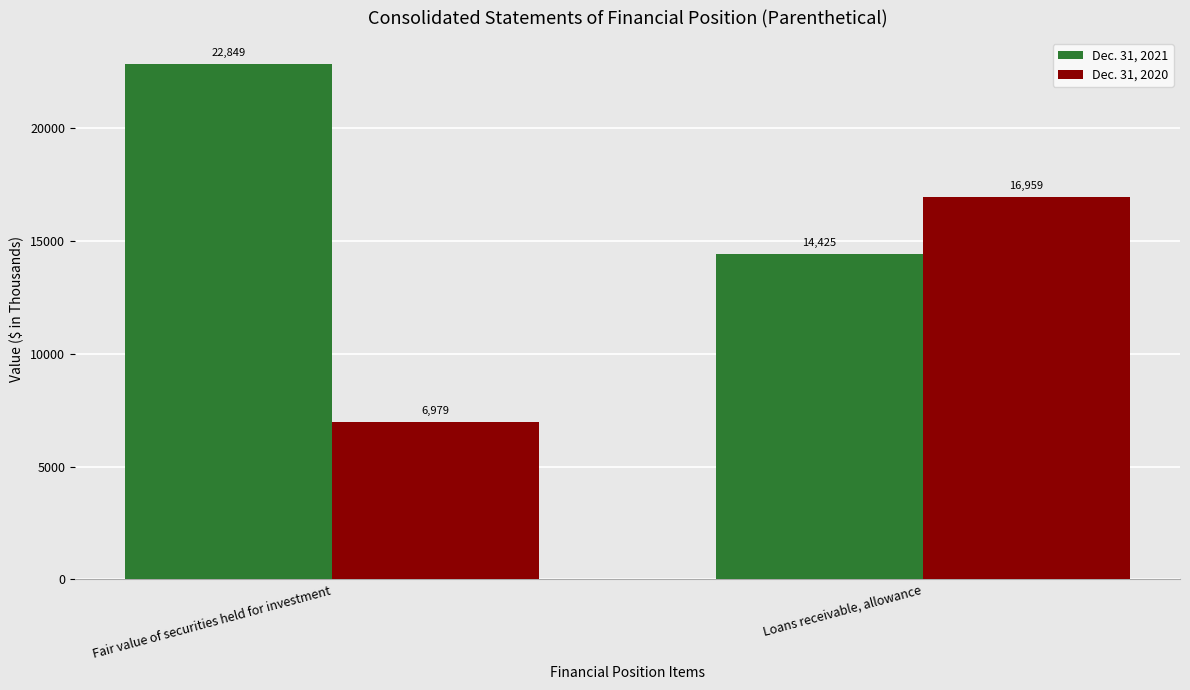

What is the label of the 1st bar from the left?

Fair value of securities held for investment